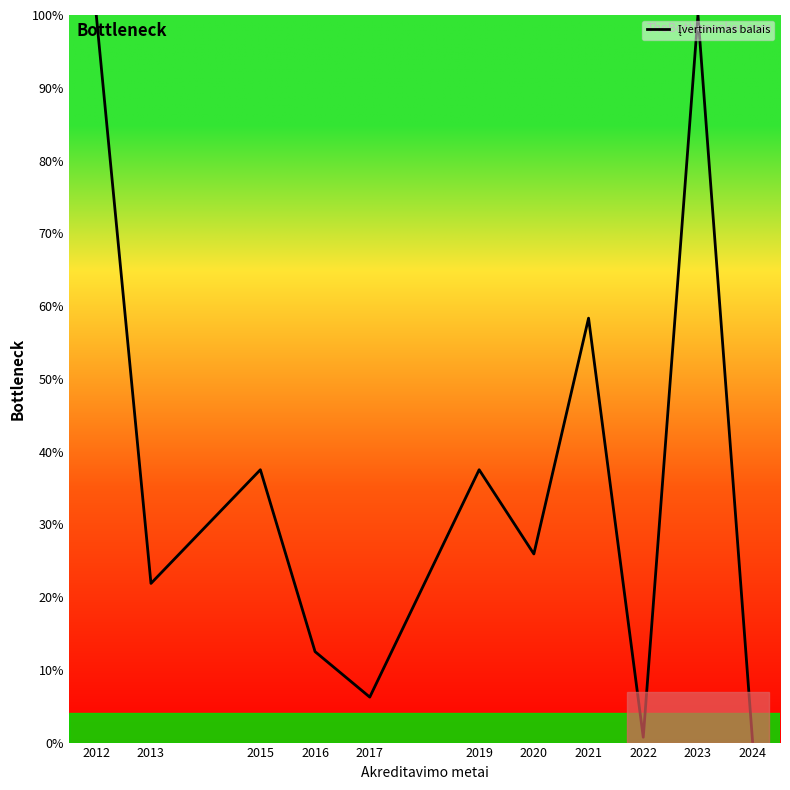

At which label is the value closest to 50?

2021